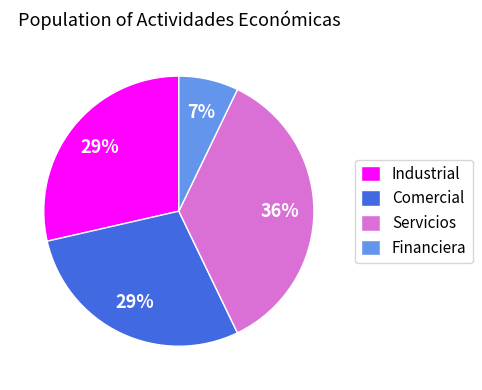

The Comercial slice represents 21% of the pie. True or false?

False